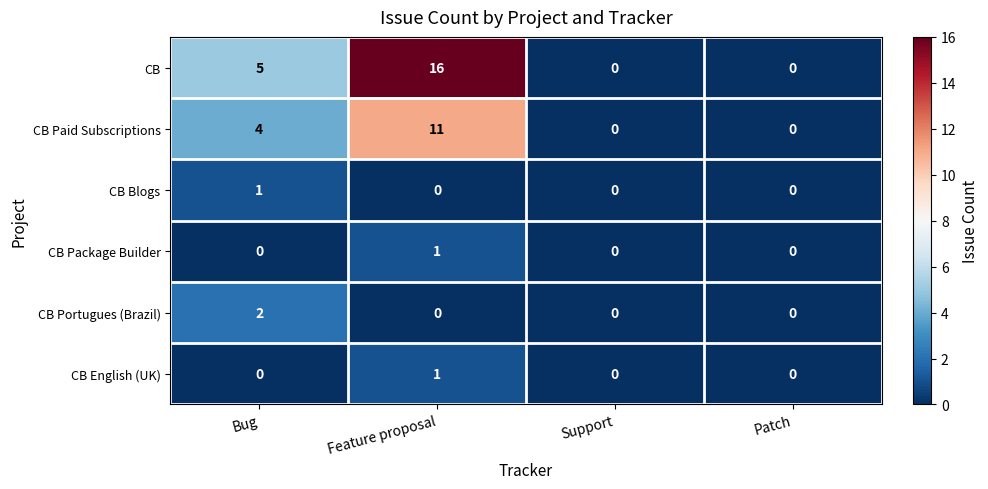

Which series has the largest range (max minus min)?

CB